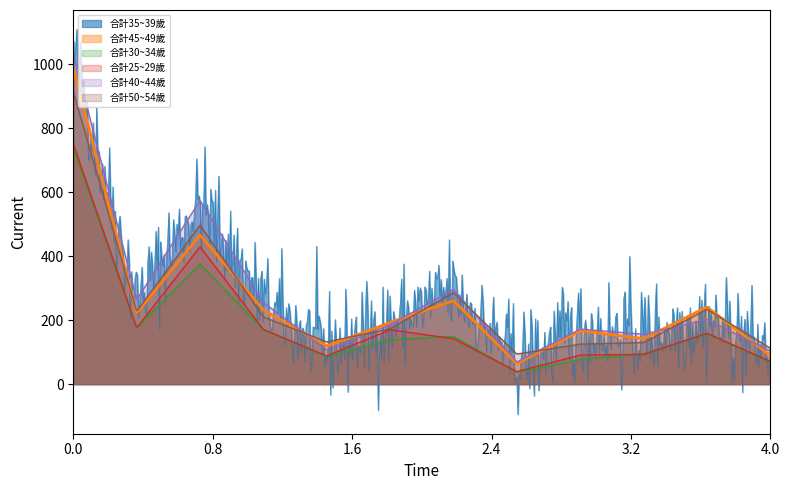

What is the difference between the second highest and minimum values in the 合計25~29歲 series?

701.1